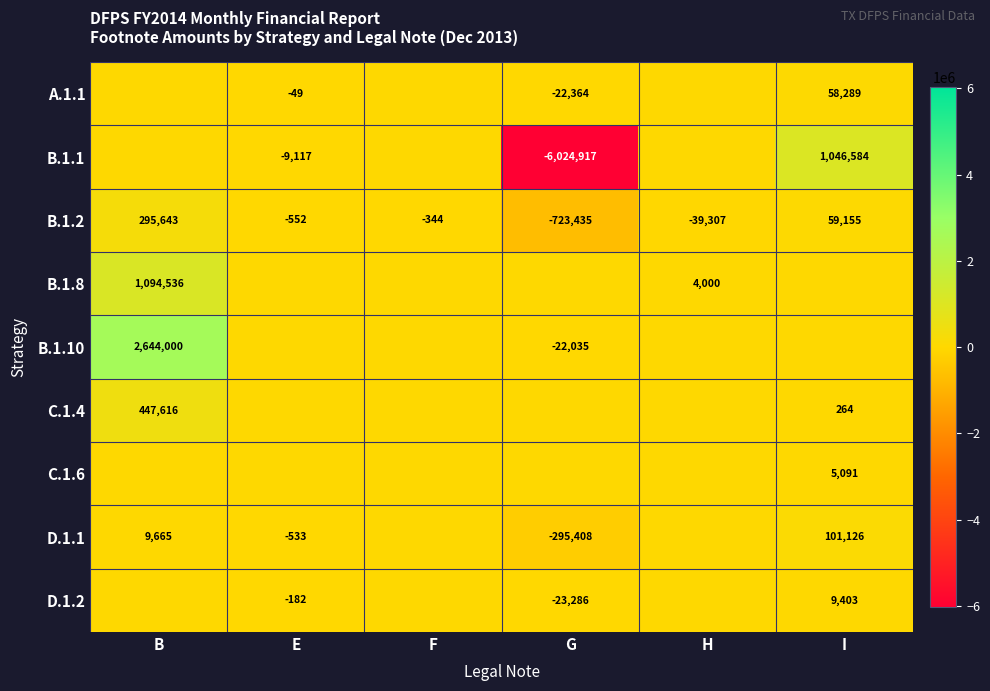

The value of C.1.4 at B is 447616. True or false?

True